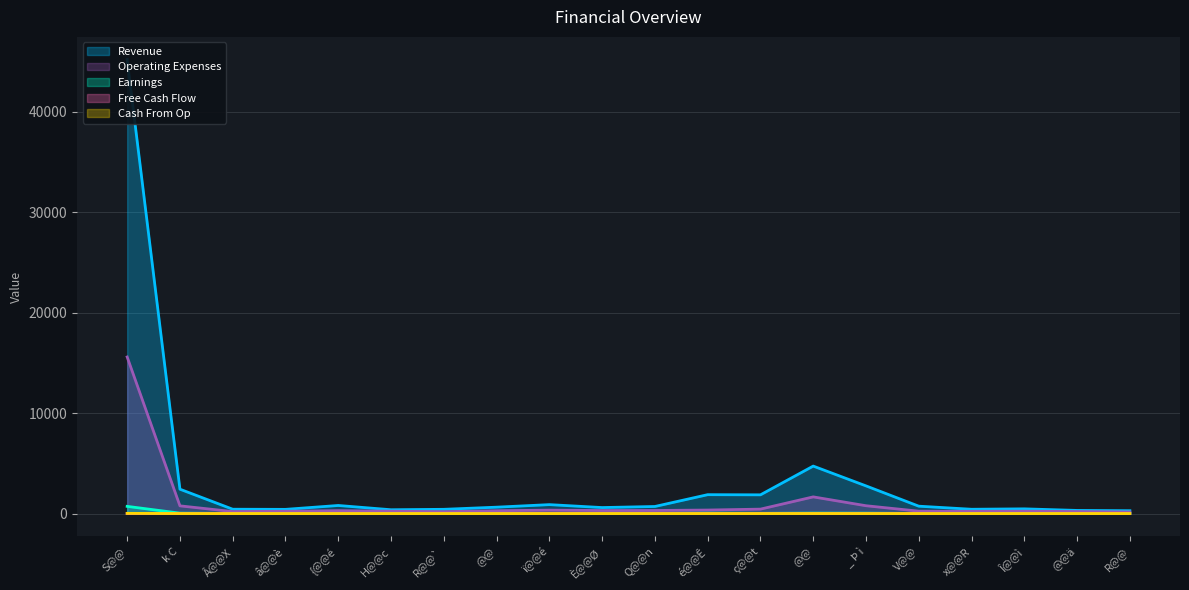

Which category has the highest value across all series?

S@@